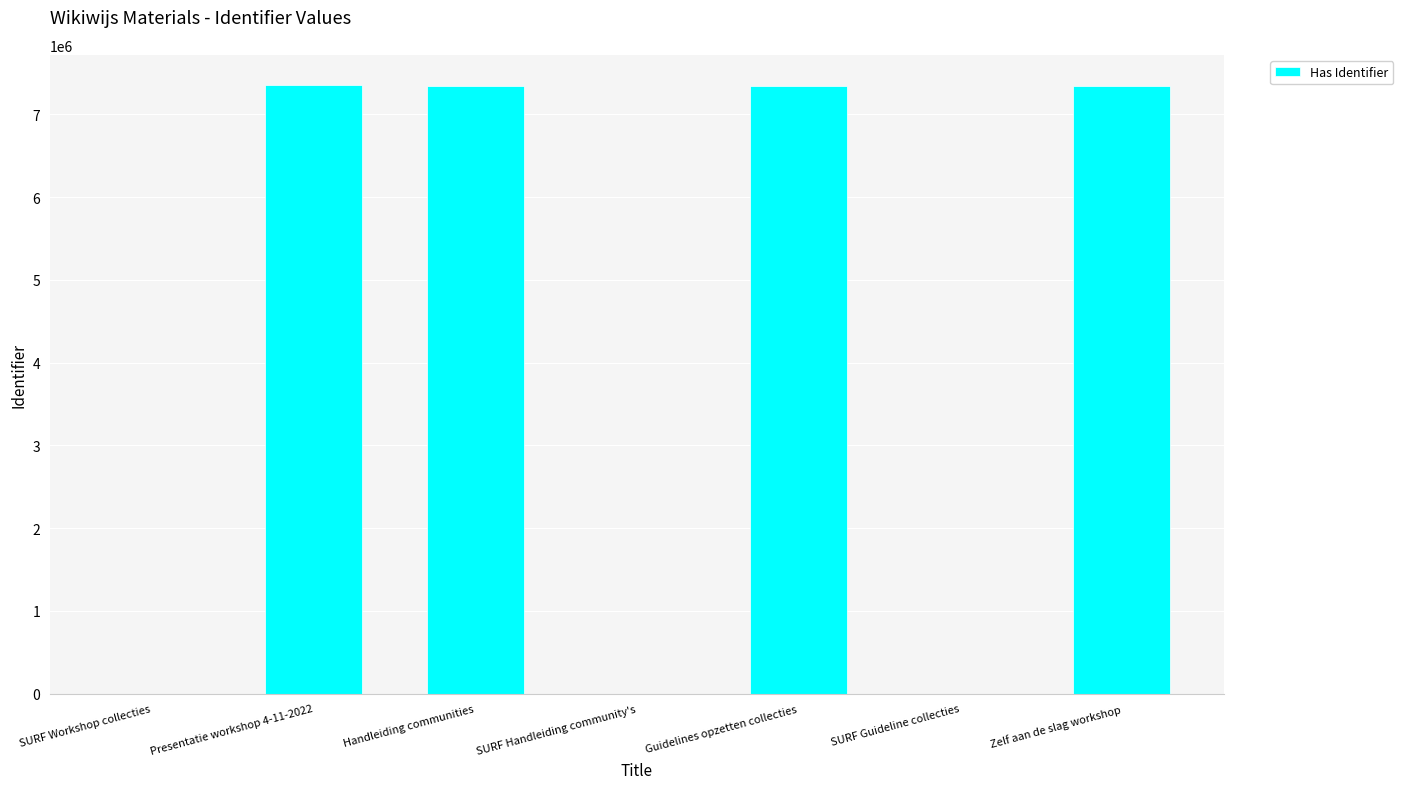

Between Presentatie workshop 4-11-2022 and SURF Handleiding community's, which is larger?

Presentatie workshop 4-11-2022